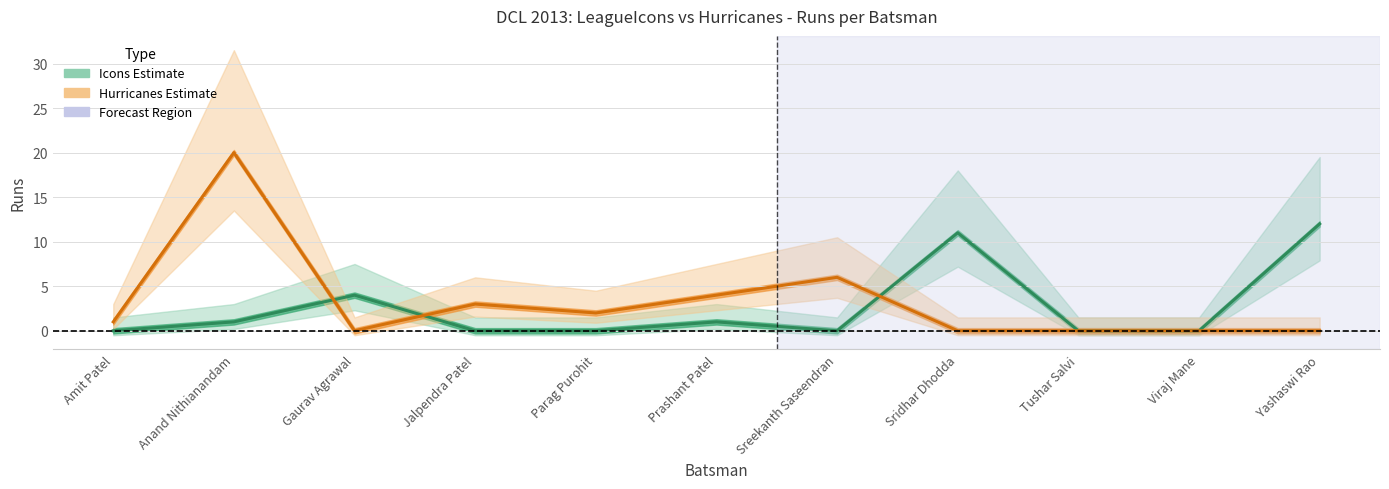

What is the value of the Hurricanes Estimate point at the 7th from the left?

6